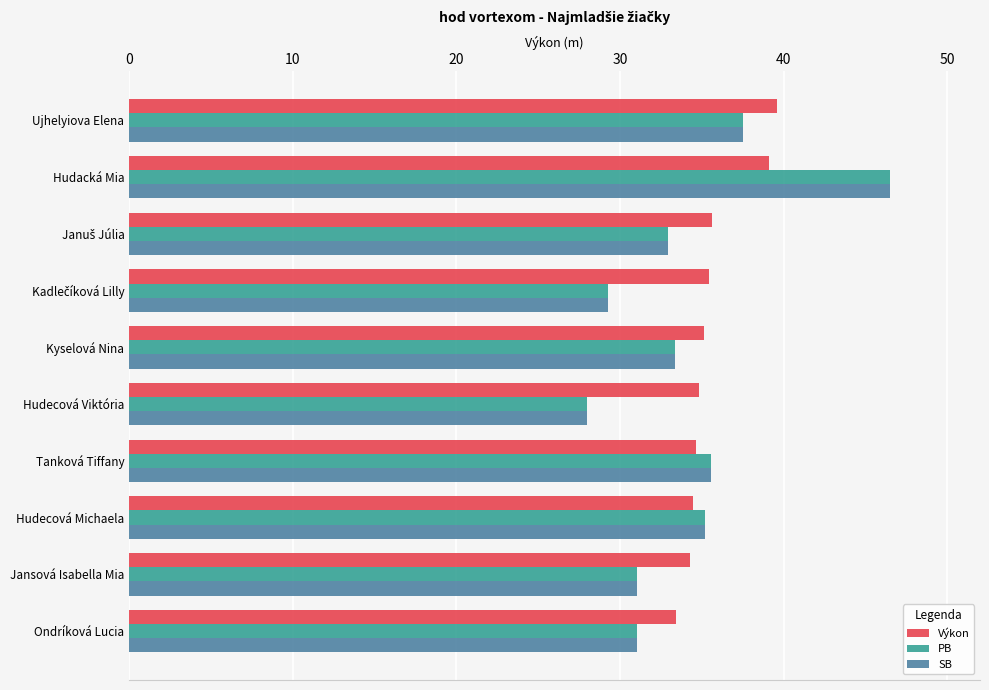

What is the sum of the Výkon values at Tanková Tiffany and Ondríková Lucia?

68.0